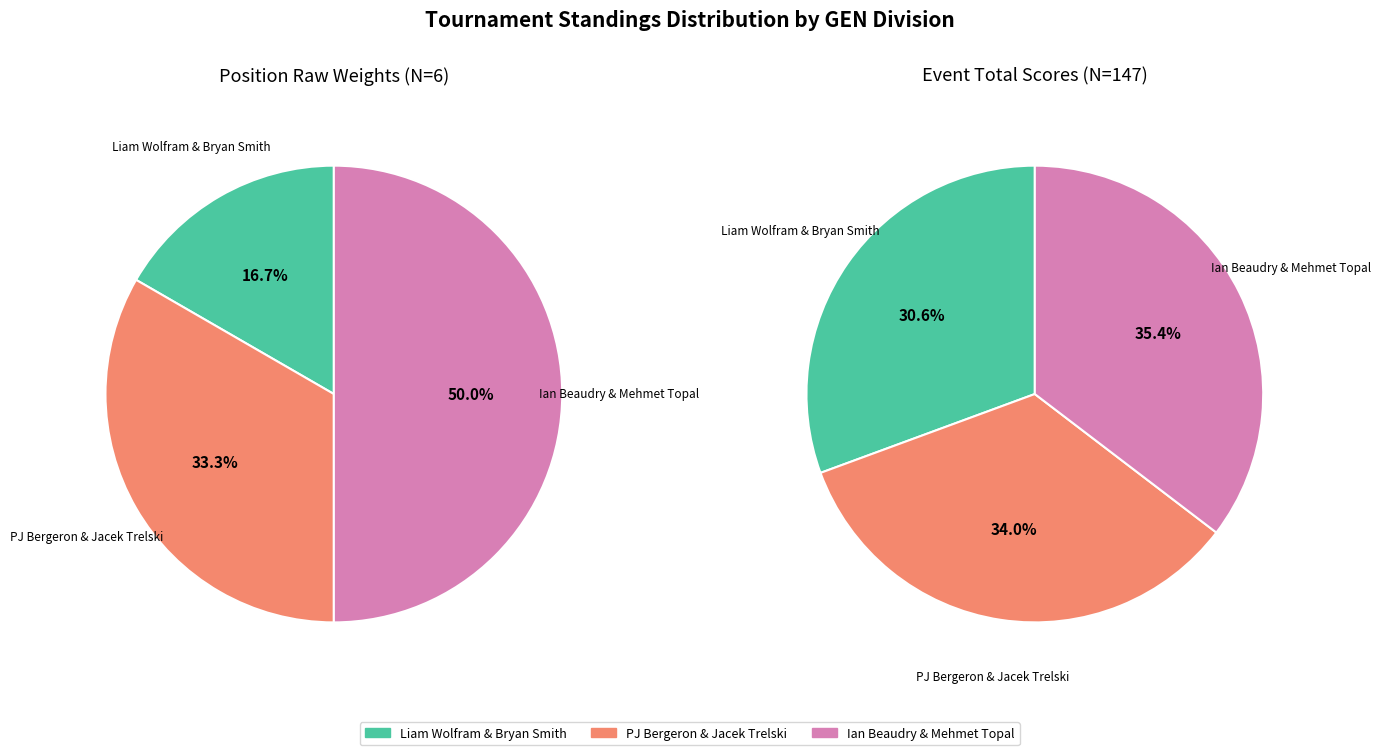

Which category has the smallest portion of the pie?

Position 1 (Liam Wolfram & Bryan Smith)